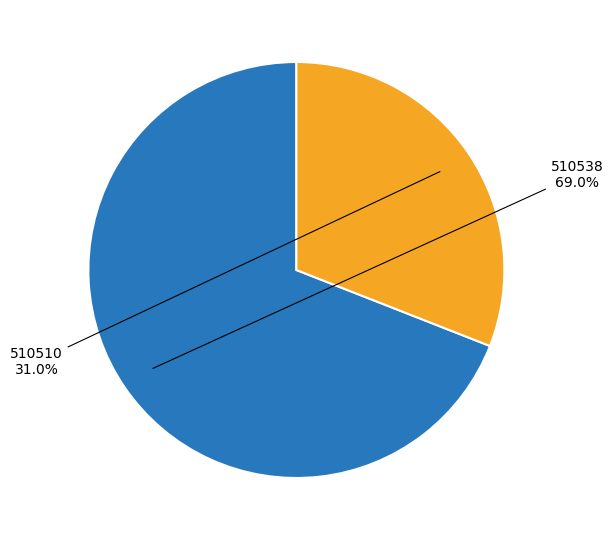

Is there a majority slice in this chart?

Yes